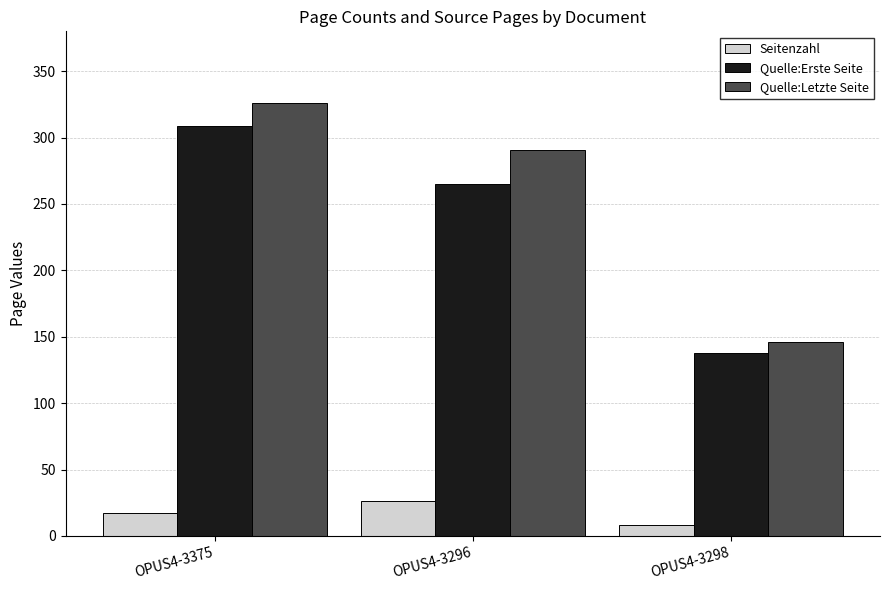

Rank the series by their maximum value, from highest to lowest.

Quelle:Letzte Seite, Quelle:Erste Seite, Seitenzahl